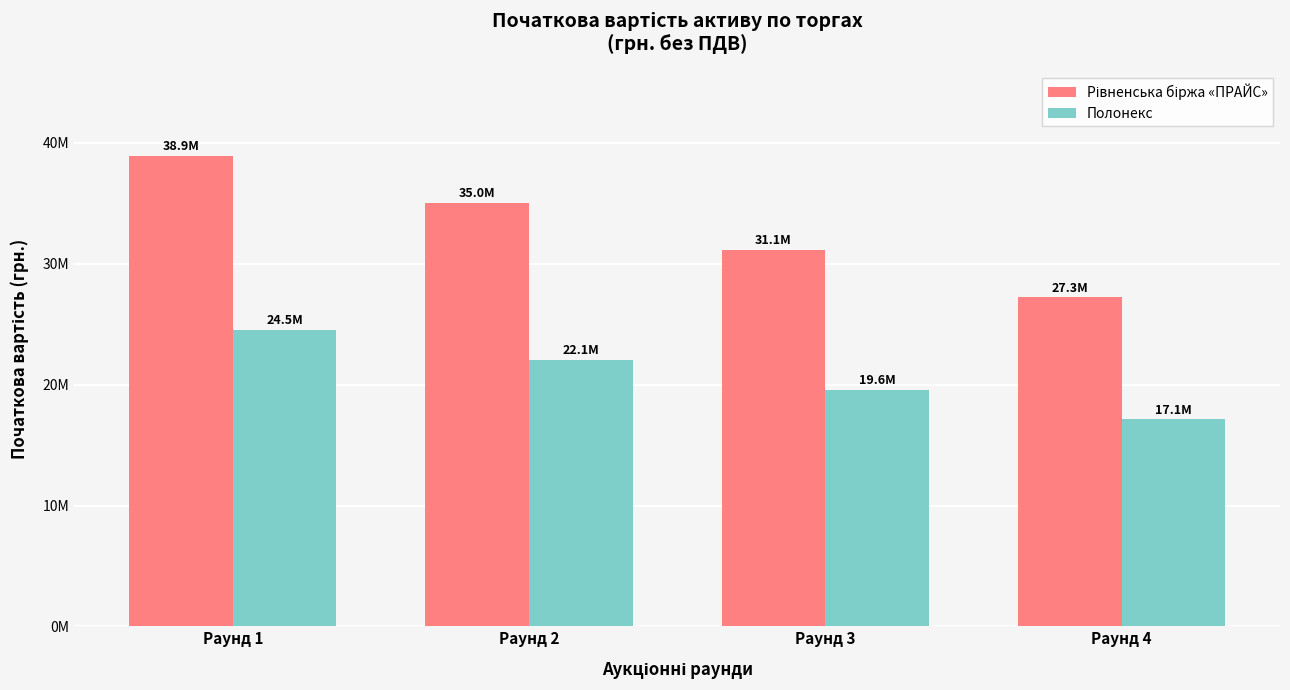

Does the chart contain any negative values?

No